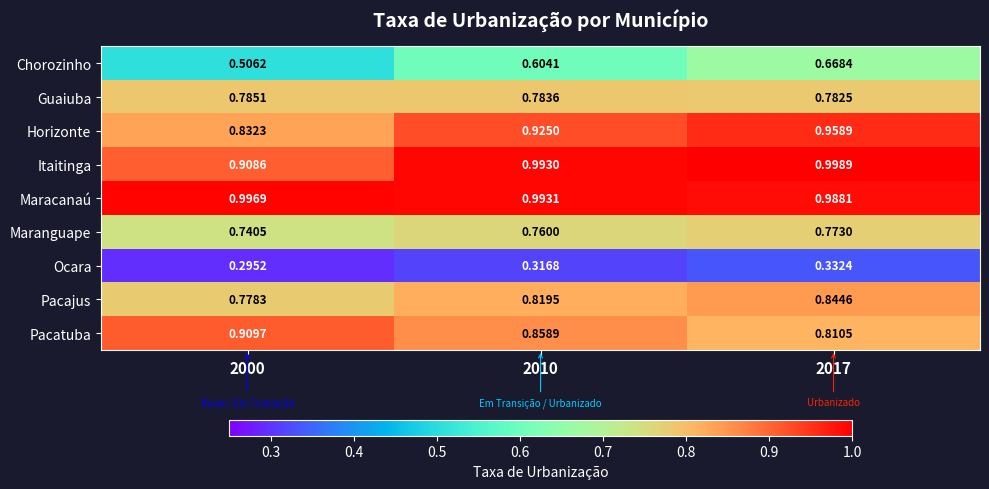

List the series in order of their peak value, lowest first.

Ocara, Chorozinho, Maranguape, Guaiuba, Pacajus, Pacatuba, Horizonte, Maracanaú, Itaitinga